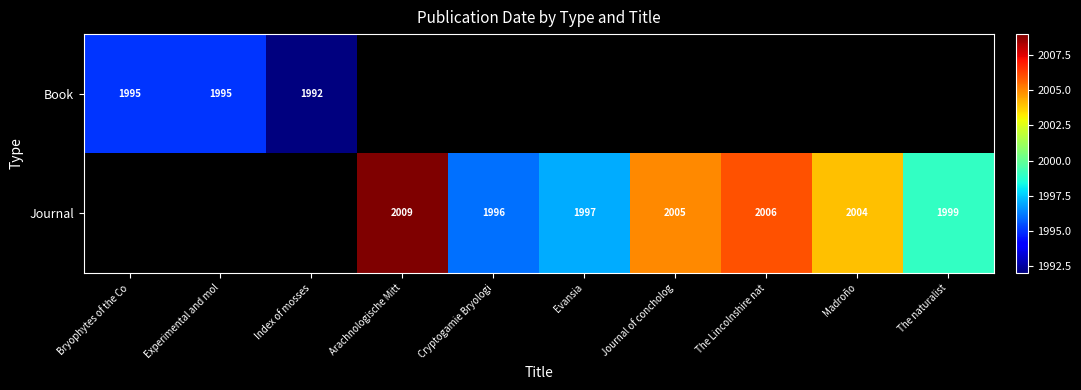

What is the smallest value displayed?

1992.0